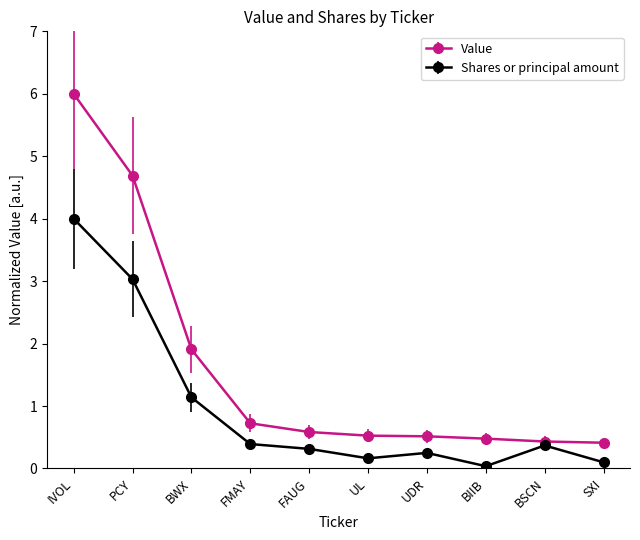

At which category is the sum across all series the highest?

IVOL